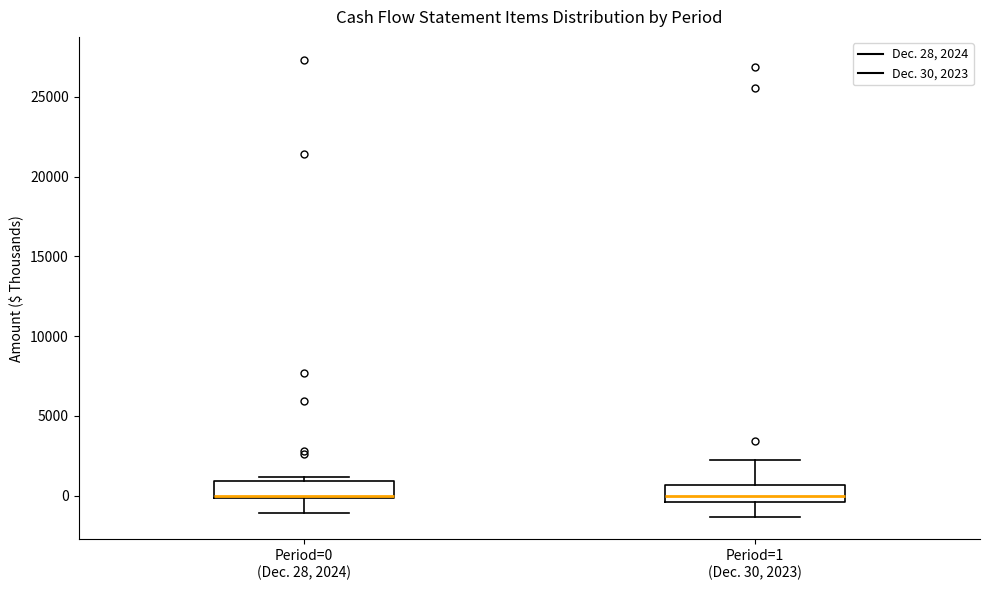

Reading left to right, read every box against the y-axis: the position of its median line, the range the box covers, and the ends of its whiskers. The values are not printed on the chart, so give them approximately, as read against the axis.

Period=0 (Dec. 28, 2024): median 0, box 0 to 1000, whiskers -1000 to 1000 (just above the box's upper edge)
Period=1 (Dec. 30, 2023): median 0, box -500 to 500, whiskers -1500 to 2000